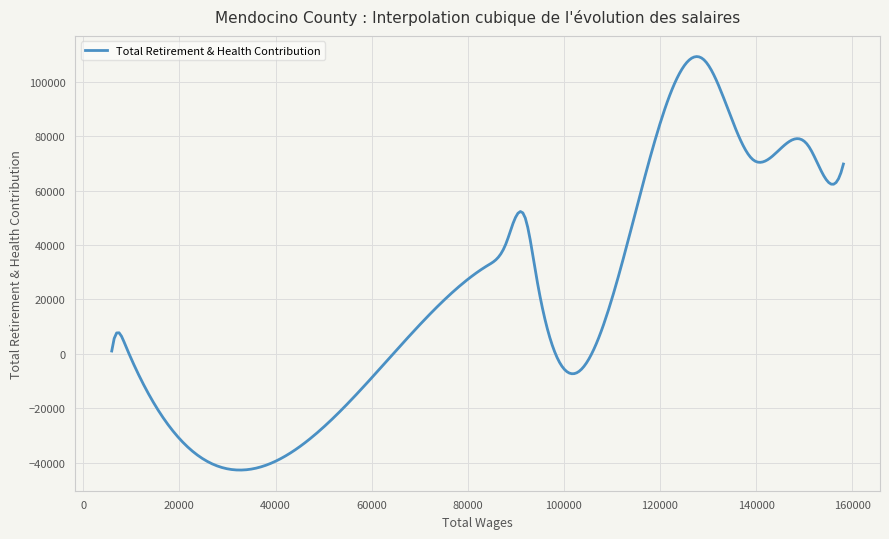

What is the difference between the maximum and minimum values?

151960.8